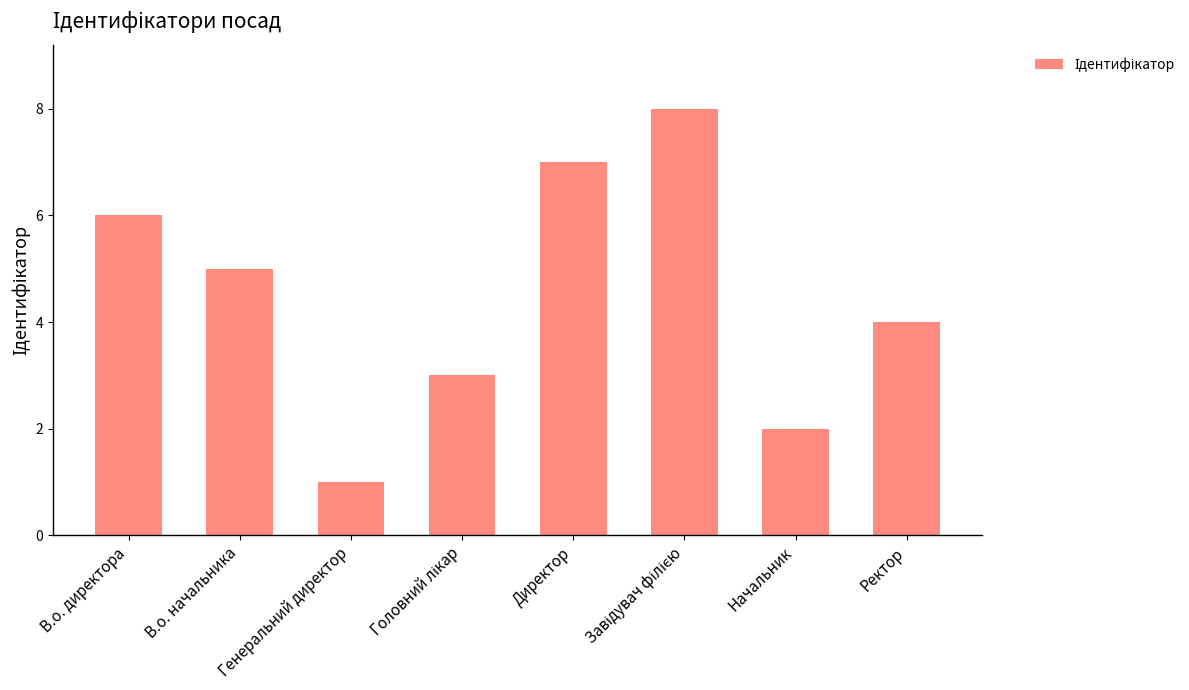

What is the greatest value displayed?

8